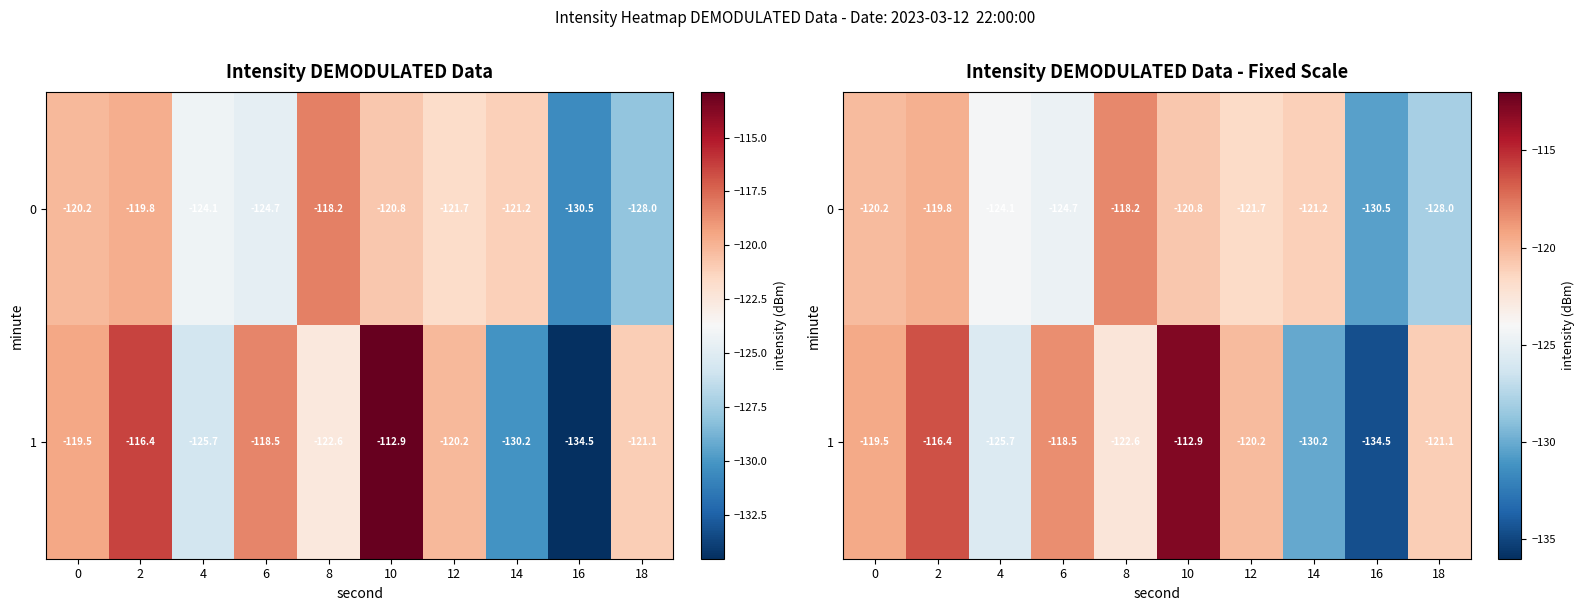

Is it true that row_0 equals -208.2 at 18?

False